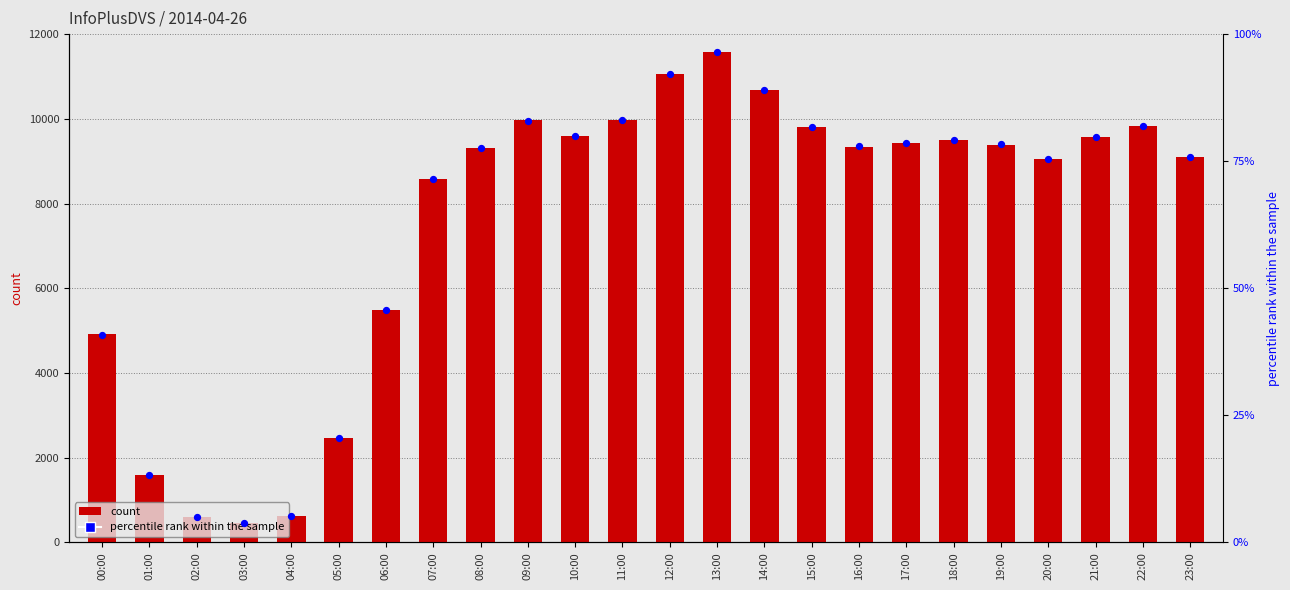

Is the value of percentile rank within the sample at 19:00 greater than the value of count at 19:00?

Yes